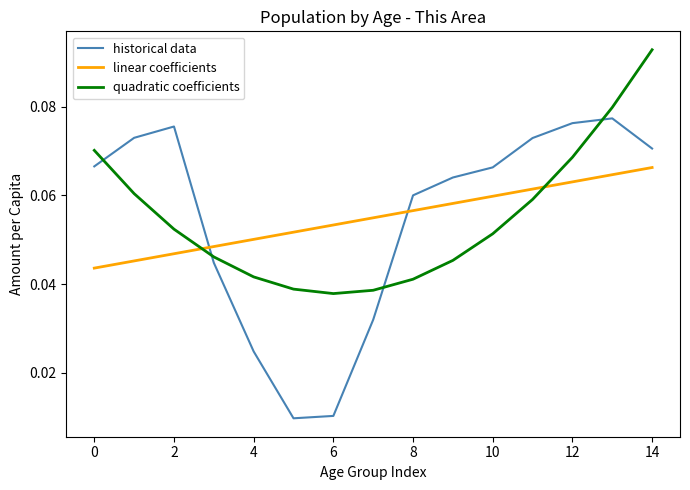

Rank the series by their maximum value, from lowest to highest.

linear coefficients, historical data, quadratic coefficients